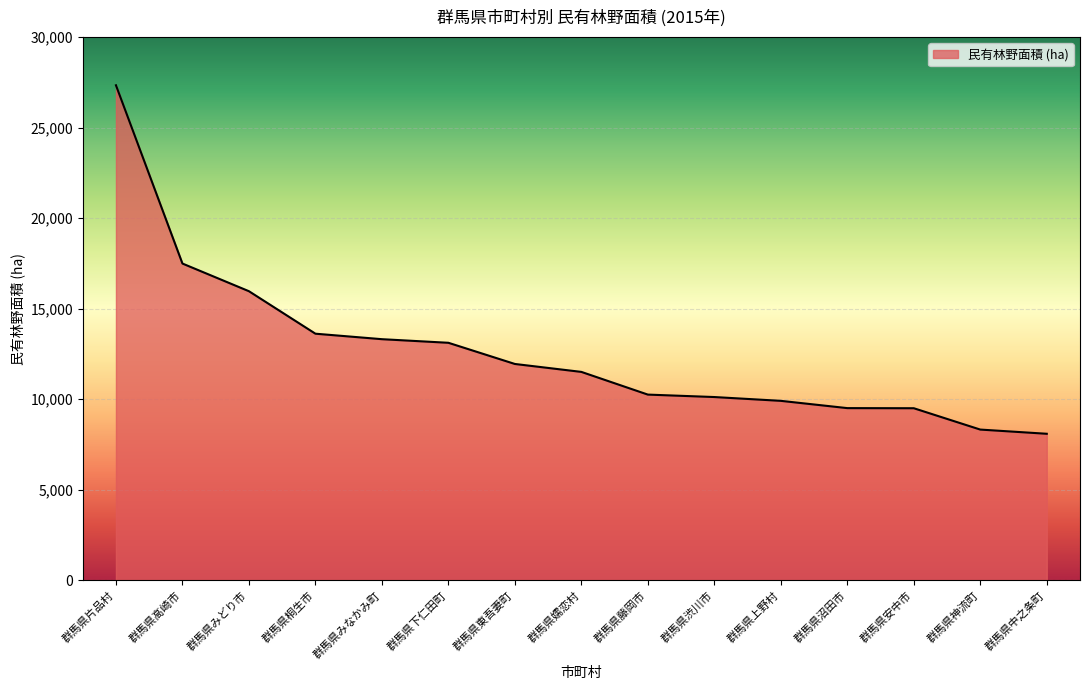

How many lines are shown in the chart?

1